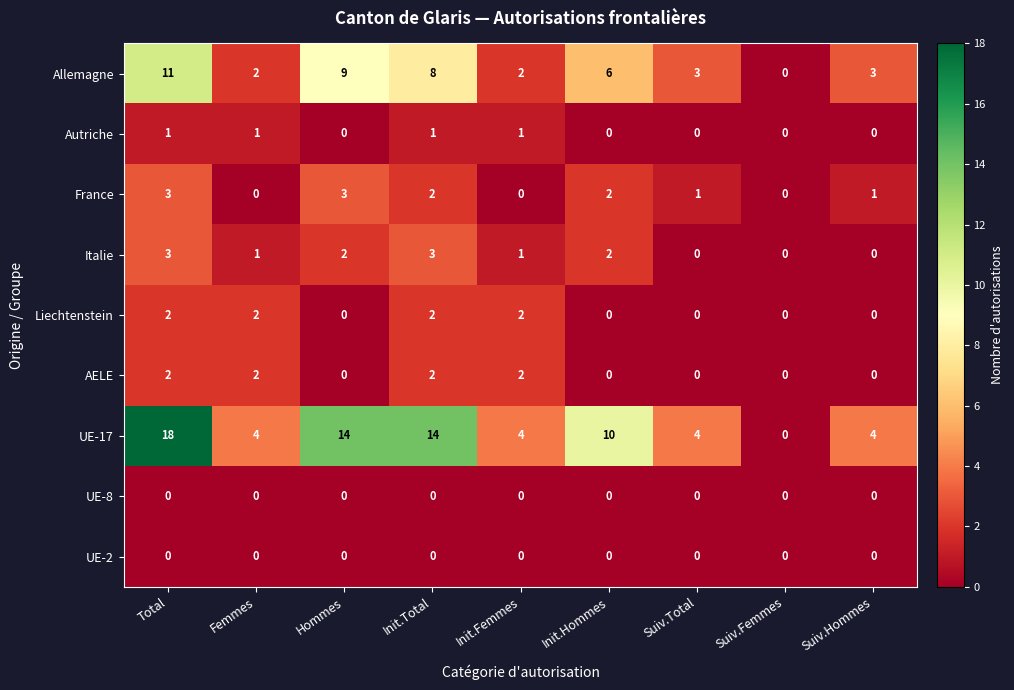

Is it true that France equals 1 at Suiv.Total?

True